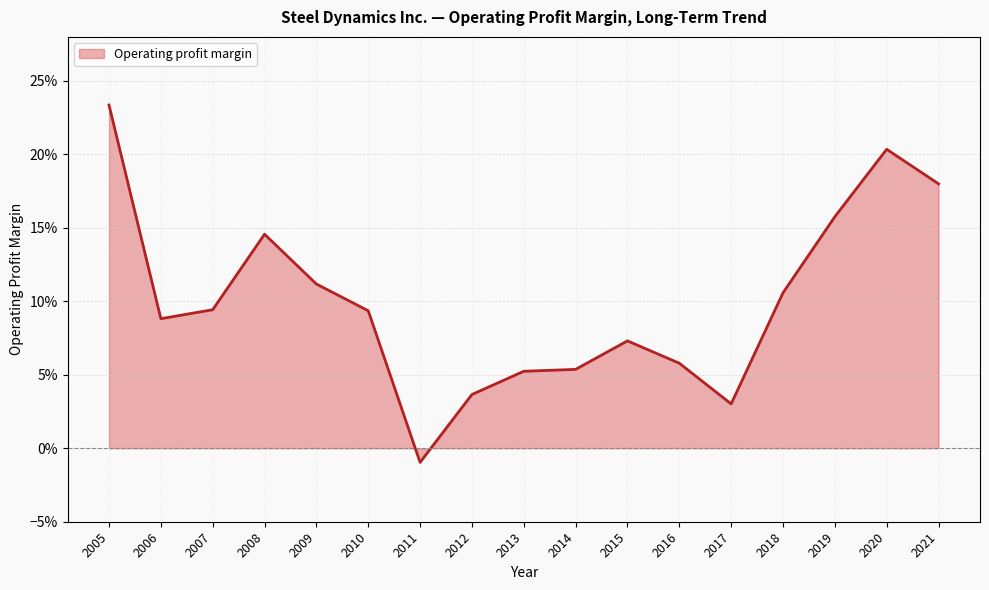

The value at 2016 is 0.1. True or false?

True